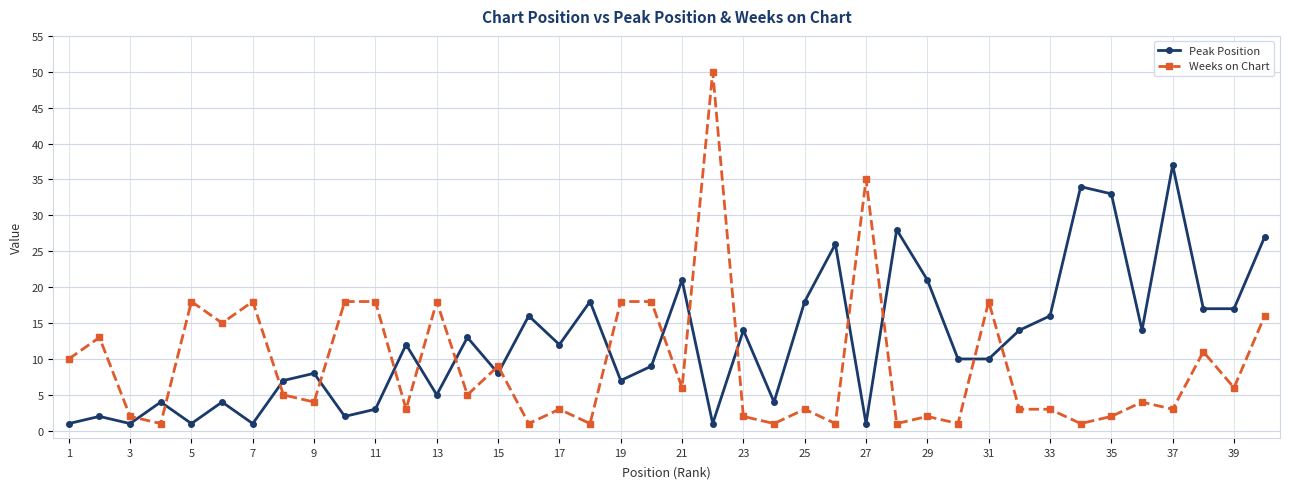

Rank the series by their maximum value, from lowest to highest.

Peak Position, Weeks on Chart